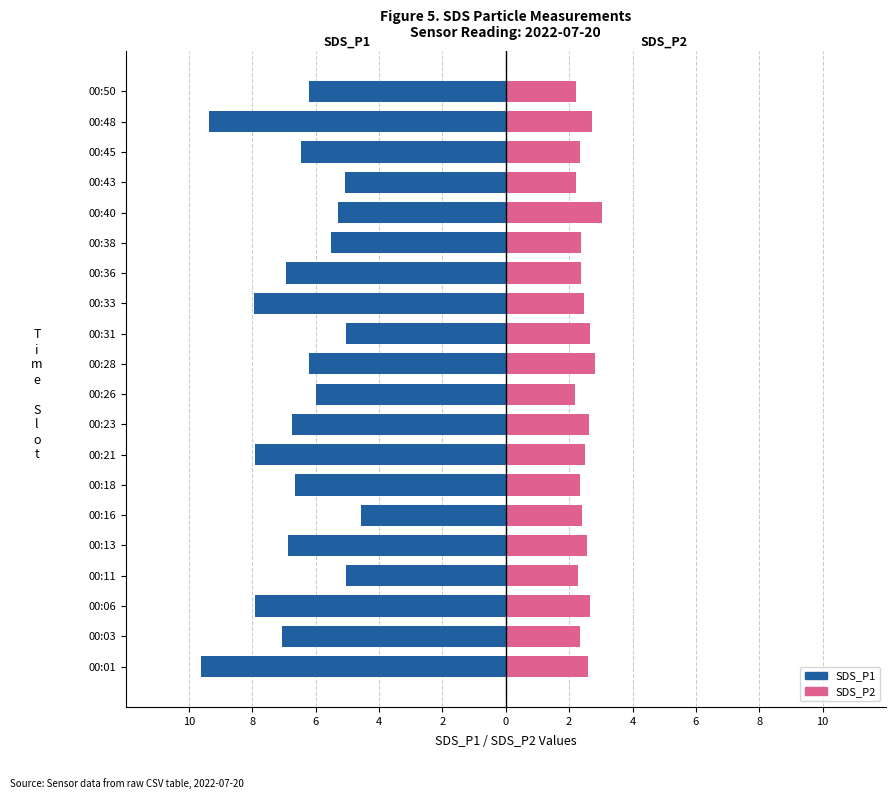

Reading left to right, extract all data points from this chart.

SDS_P1: -9.6	-7.0	-7.9	-5.0	-6.9	-4.6	-6.7	-7.9	-6.8	-6.0	-6.2	-5.0	-8.0	-6.9	-5.5	-5.3	-5.1	-6.5	-9.4	-6.2
SDS_P2: 2.6	2.3	2.6	2.3	2.5	2.4	2.4	2.5	2.6	2.2	2.8	2.7	2.5	2.4	2.4	3.0	2.2	2.4	2.7	2.2